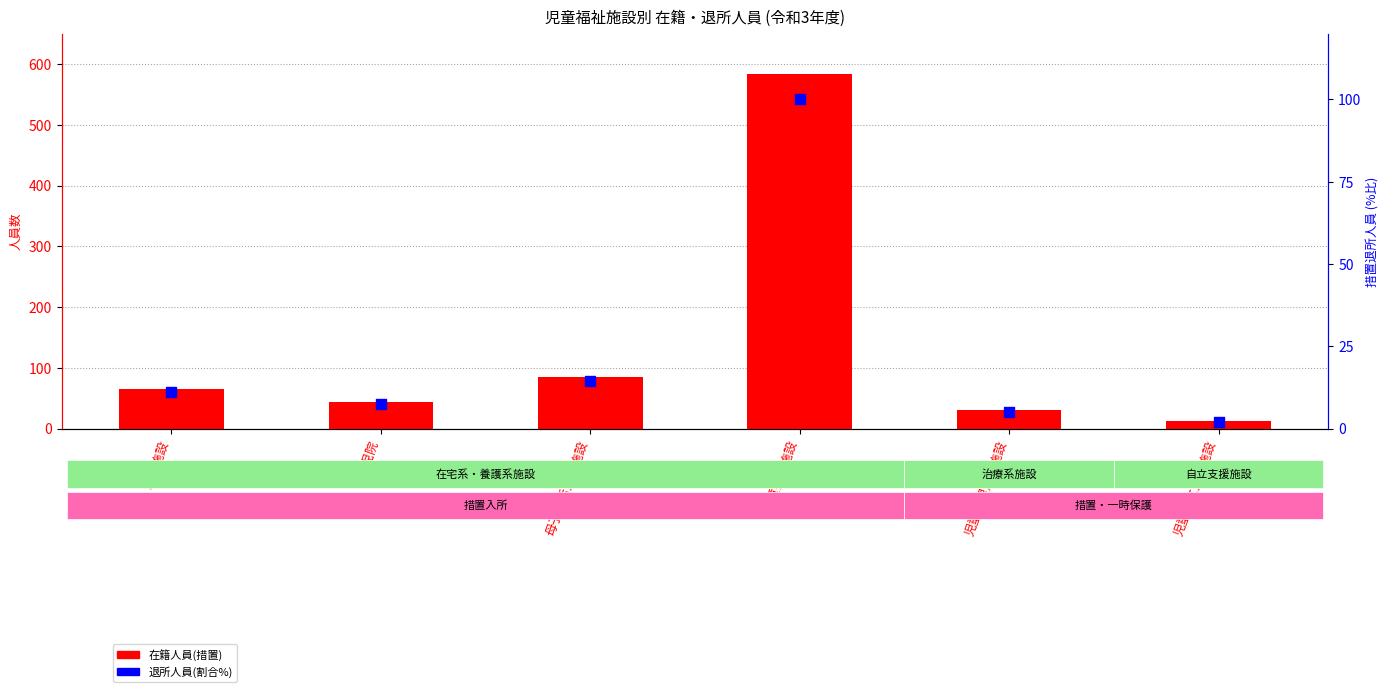

At how many categories does at least one series exceed 422?

1